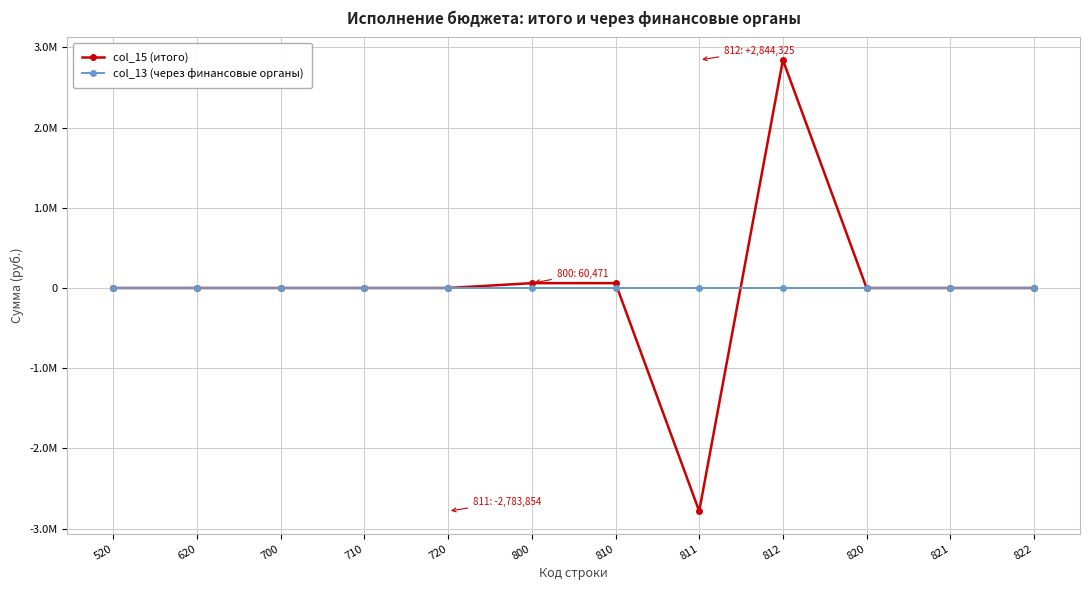

Is this an area chart (filled region under the line)?

No